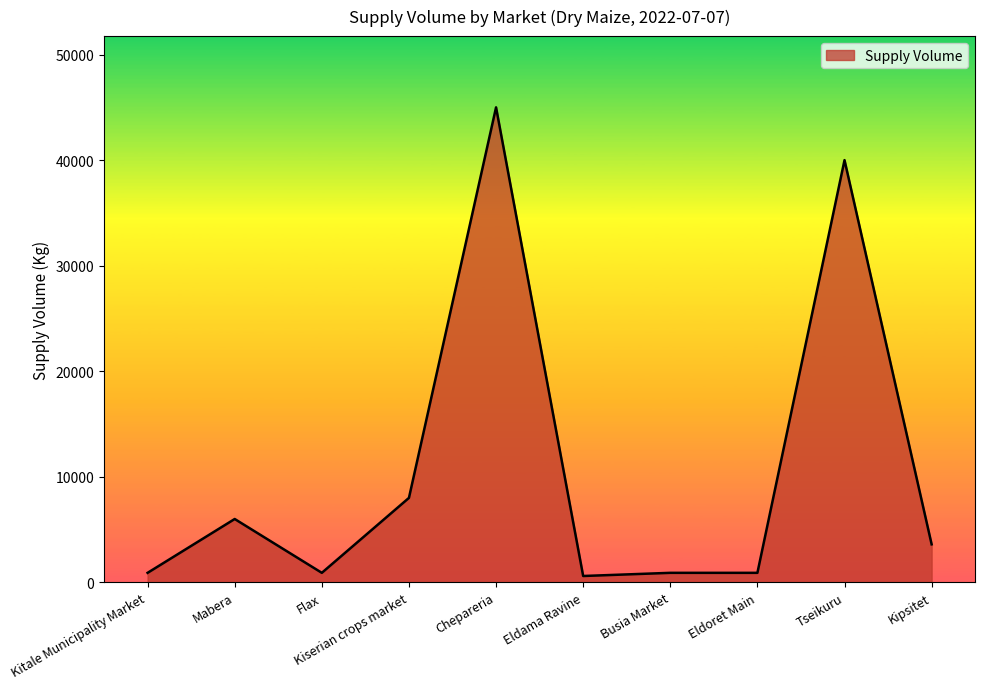

Reading right to left, extract all data points from this chart.

3600	40000	900	900	600	45000	8000	900	6000	900